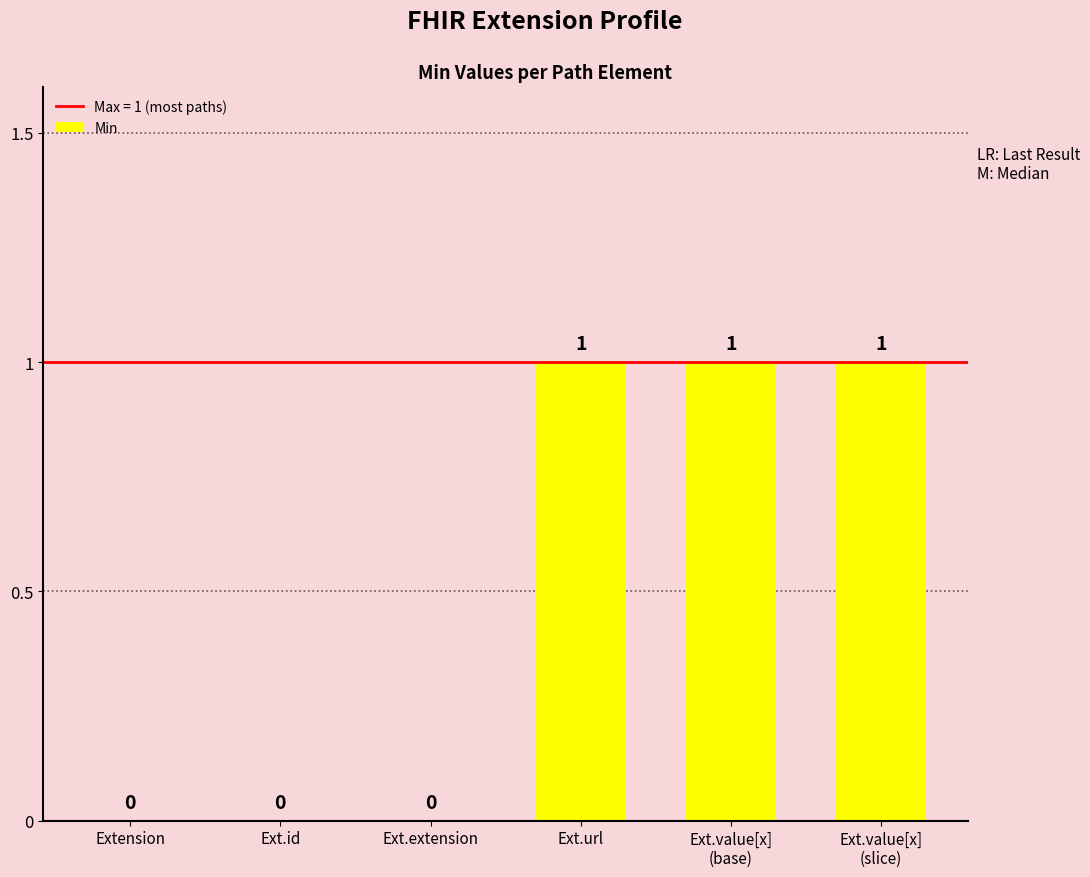

Is it true that the value at Ext.url is 1?

True